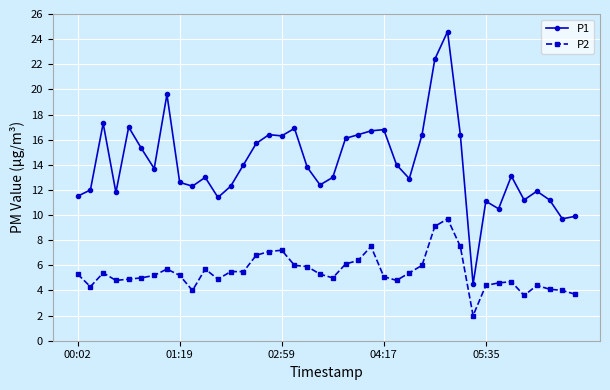

What is the value of the P2 point at the 29th from the left?

9.1